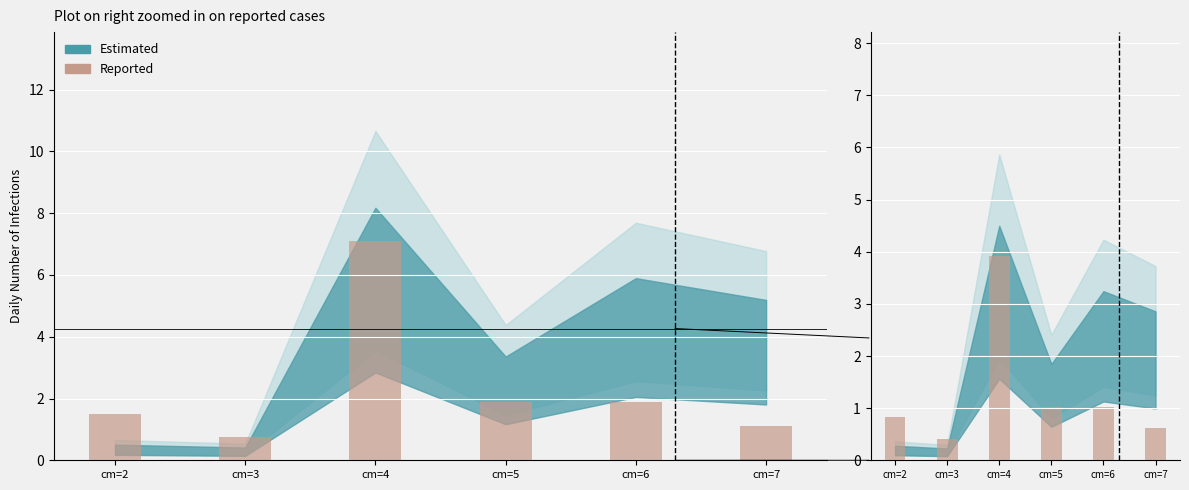

Which category has the highest value across all series?

cm=4